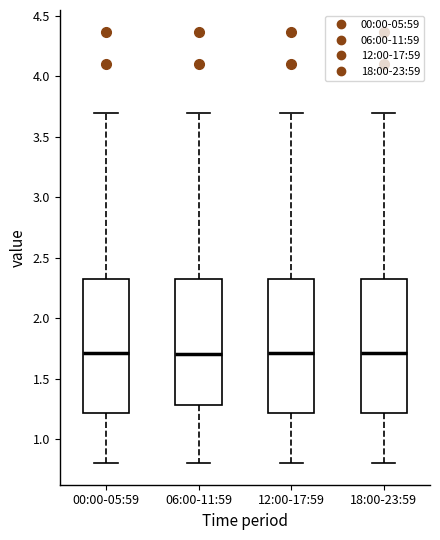

Where does the lower whisker of the box for 12:00-17:59 end on the y-axis? The values are not printed on the chart, so give them approximately, as read against the axis.

0.80